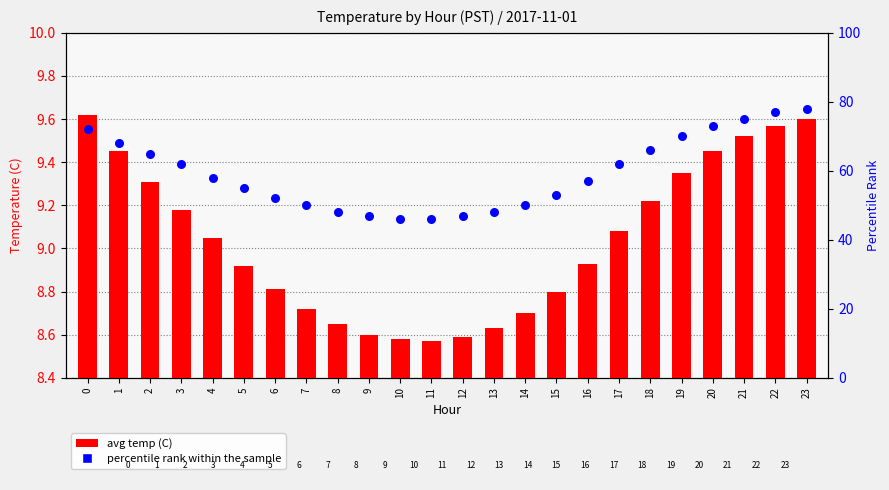

Is the value of percentile rank within the sample at 0 greater than the value of avg temp (C) at 4?

Yes